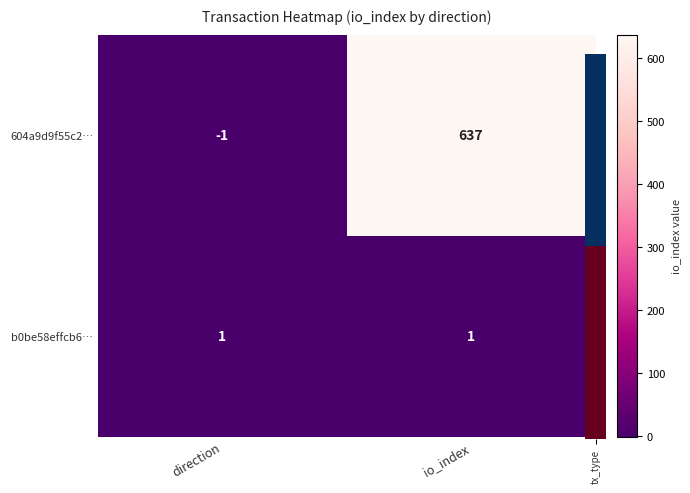

At io_index, list the series in order from smallest to largest.

b0be58effcb6…, 604a9d9f55c2…